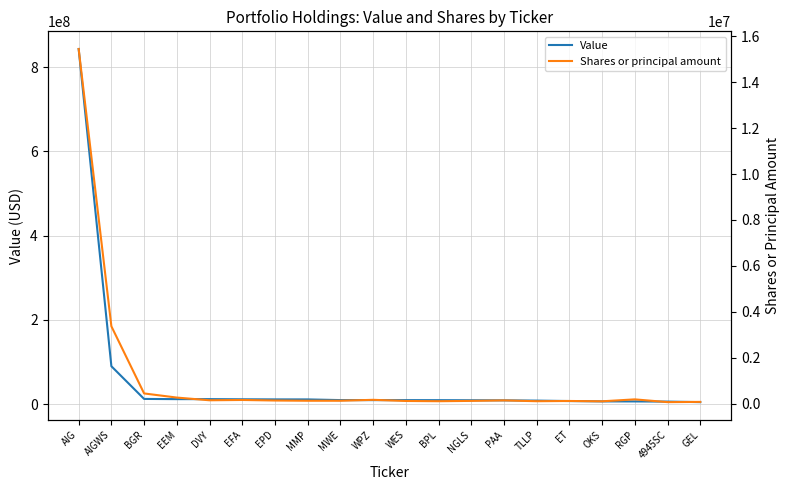

The Value series shows 1688214 at 4945SC. True or false?

False